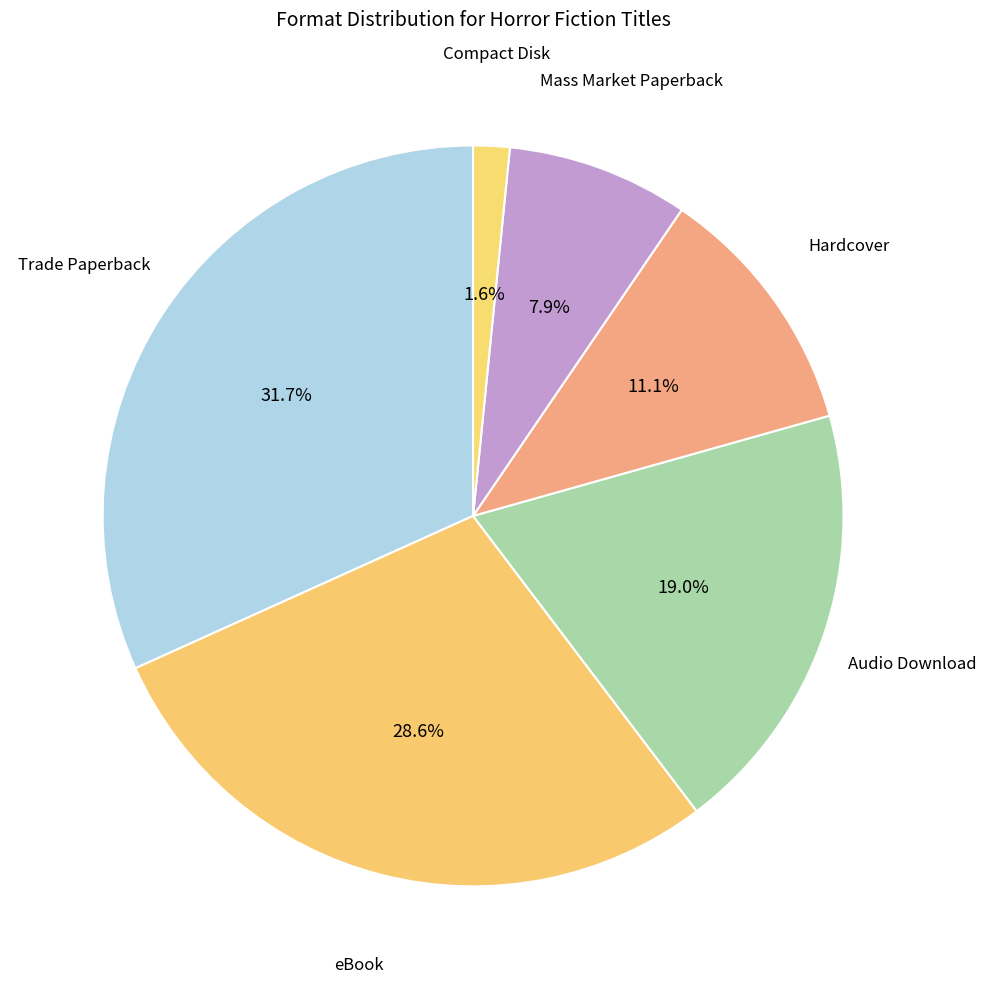

How much of the chart is everything except Compact Disk?

98.4%